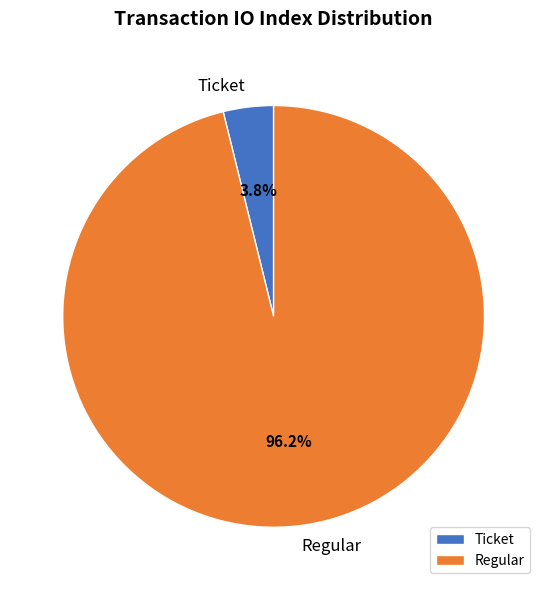

To the nearest percent, what is the difference between the largest and smallest slice percentages?

92%